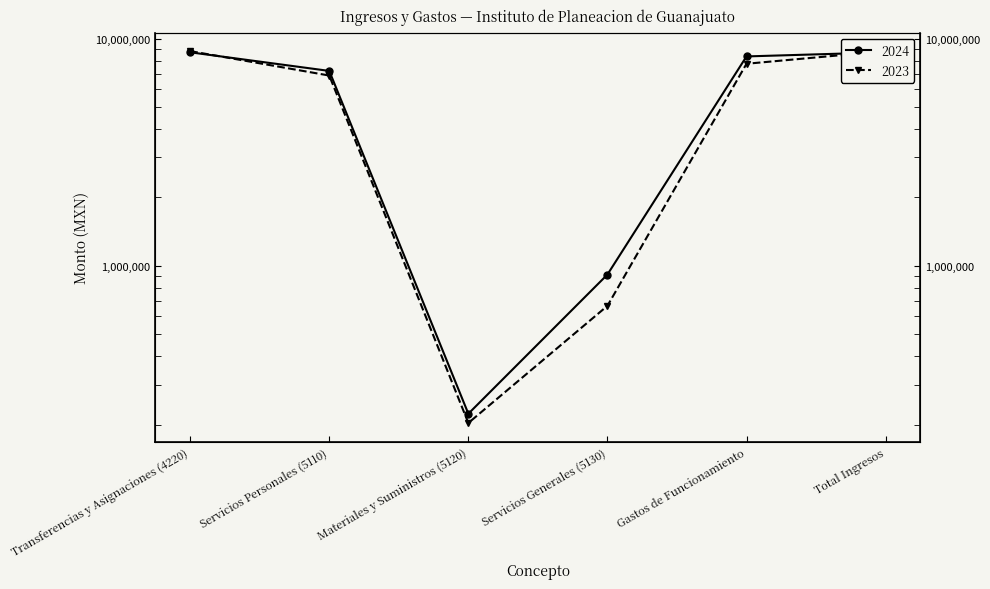

How many times do 2023 and 2024 cross each other?

2